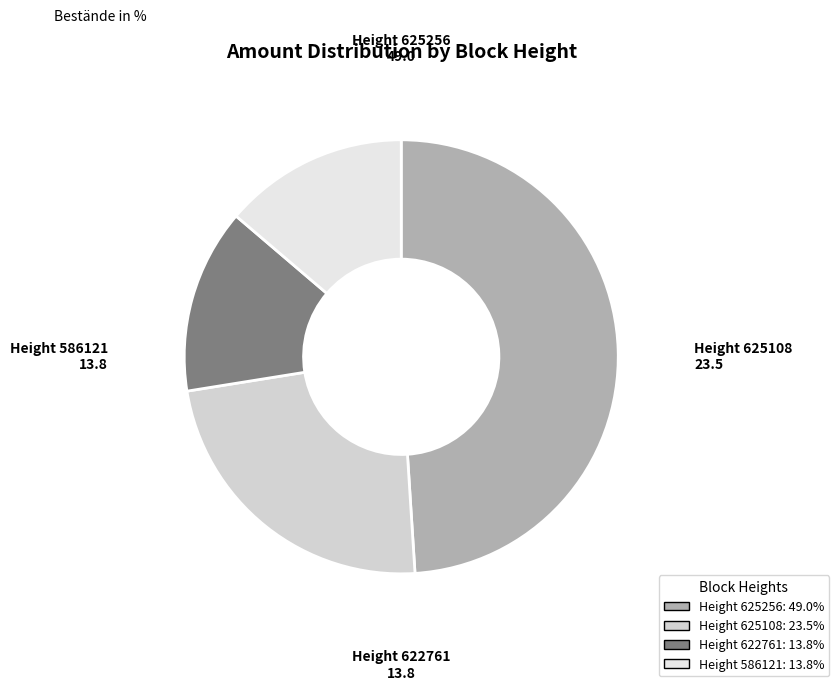

Is the sum of Height 625256 and Height 622761 greater than half?

Yes